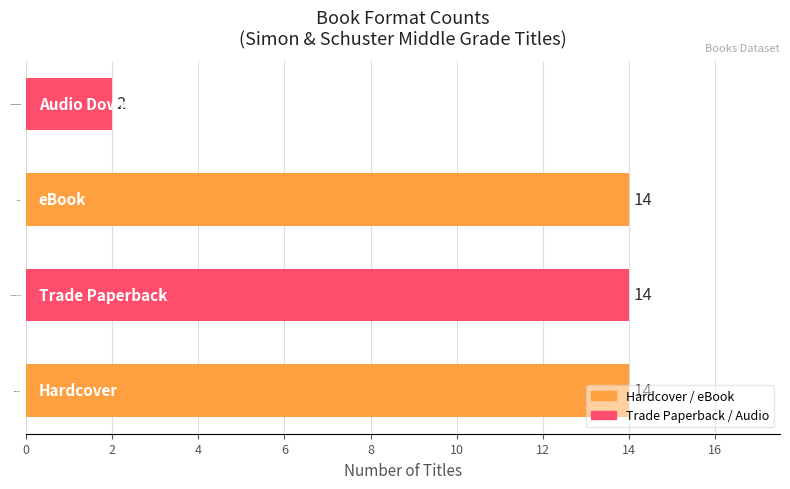

Does the chart contain stacked bars?

No